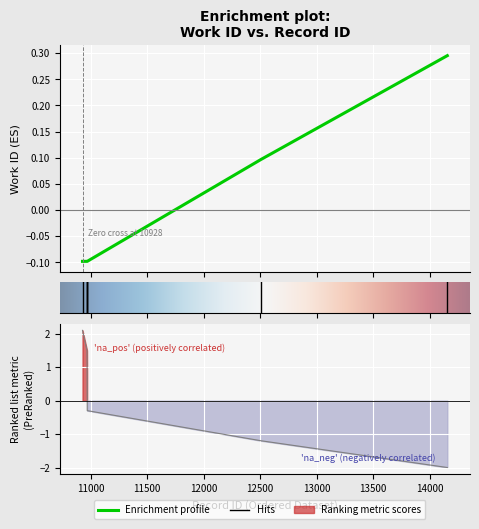

At which category does the chart reach its peak across all series?

14156